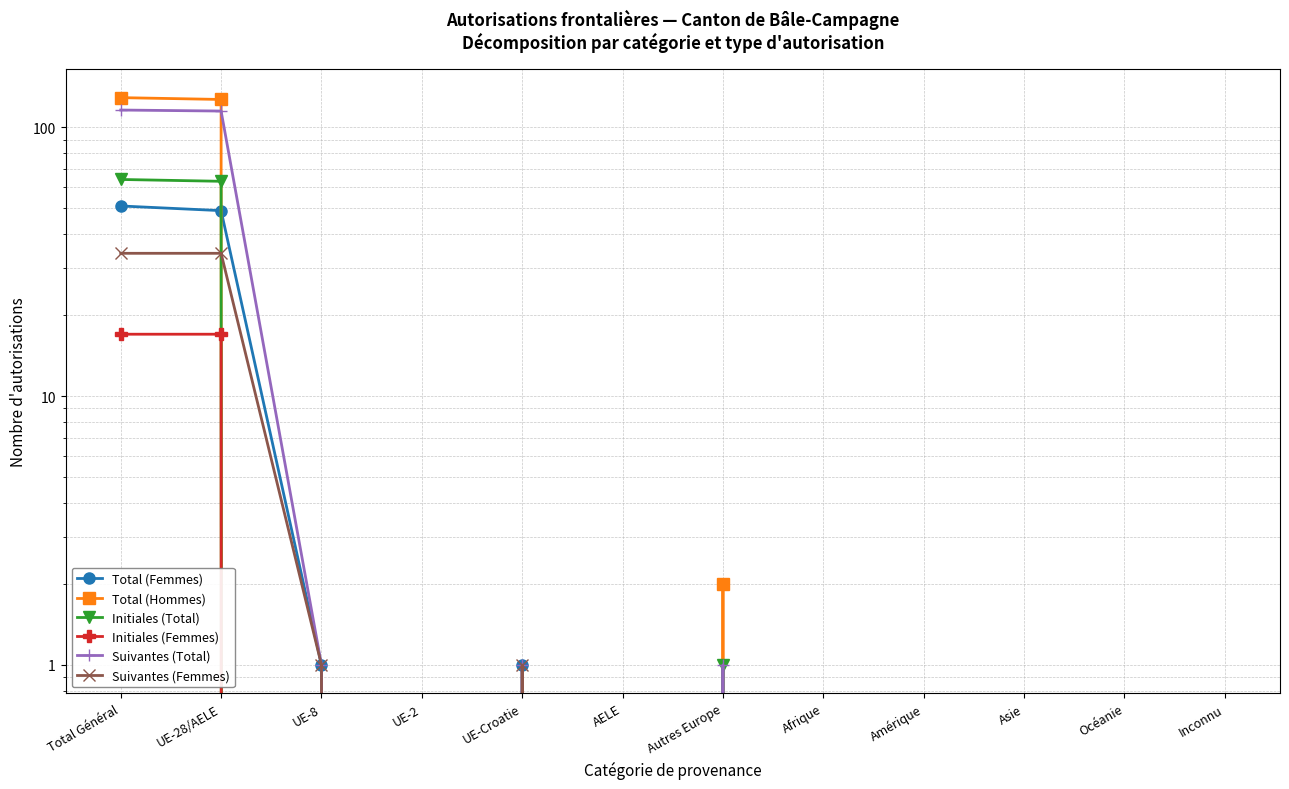

Which label corresponds to the largest value in the chart?

Total Général